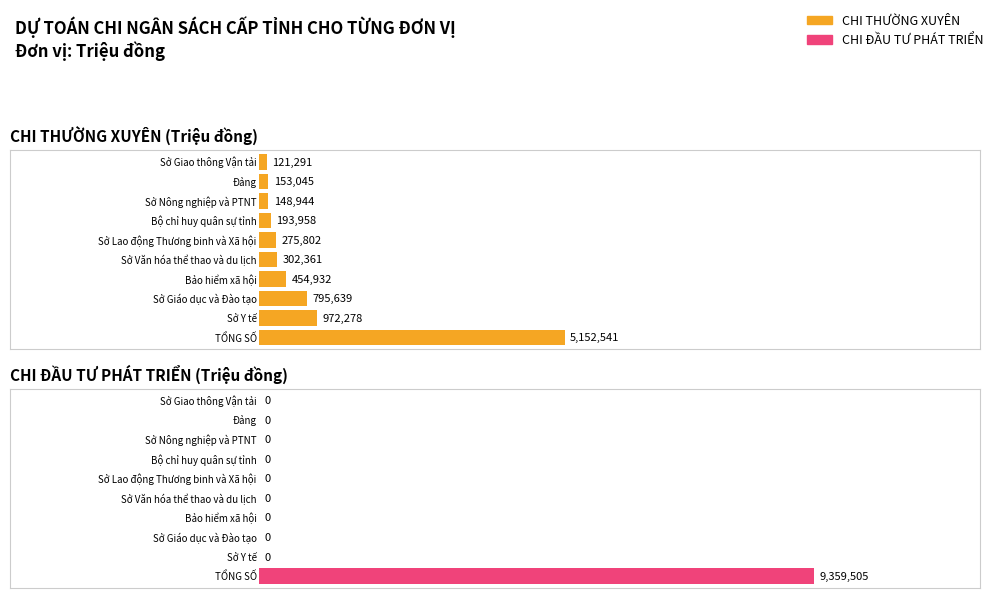

At how many categories does at least one series exceed 2377267?

1